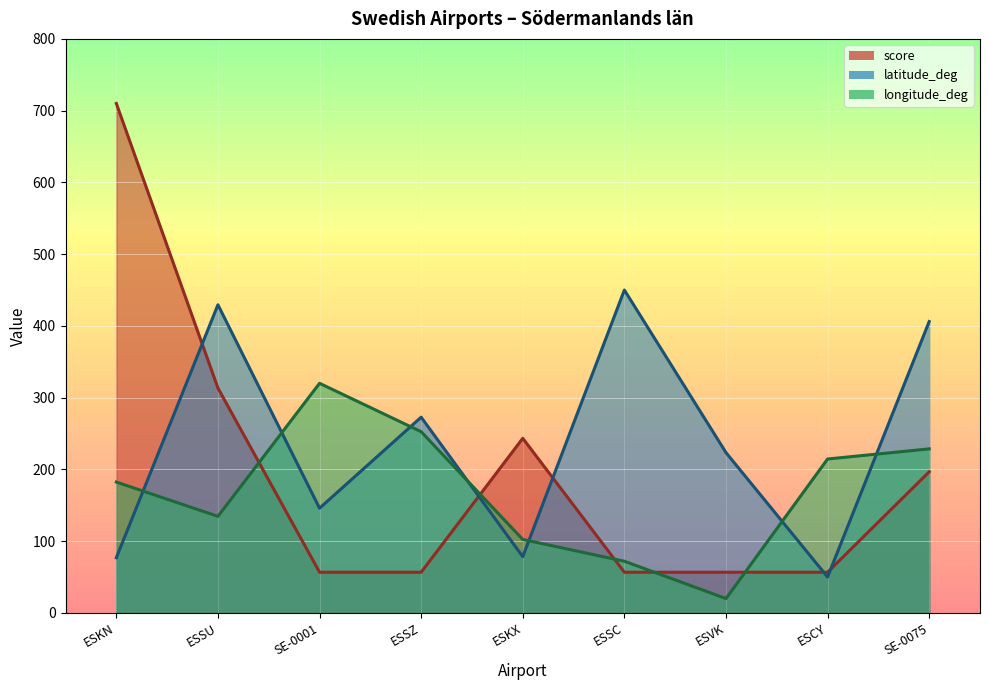

At which category does latitude_deg reach its first local peak?

ESSU